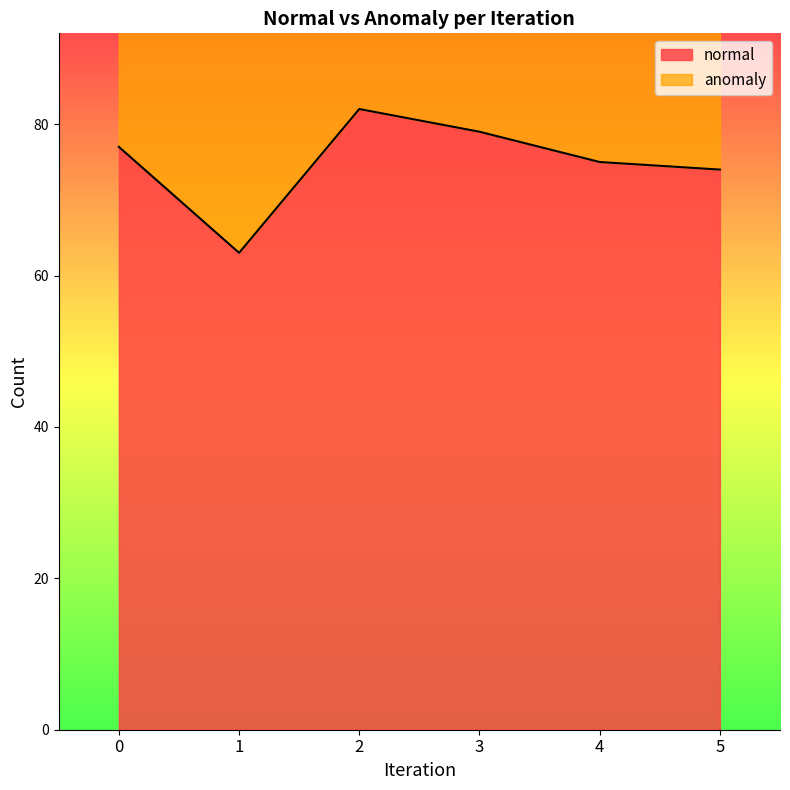

Between 2 and 1, which is larger?

2